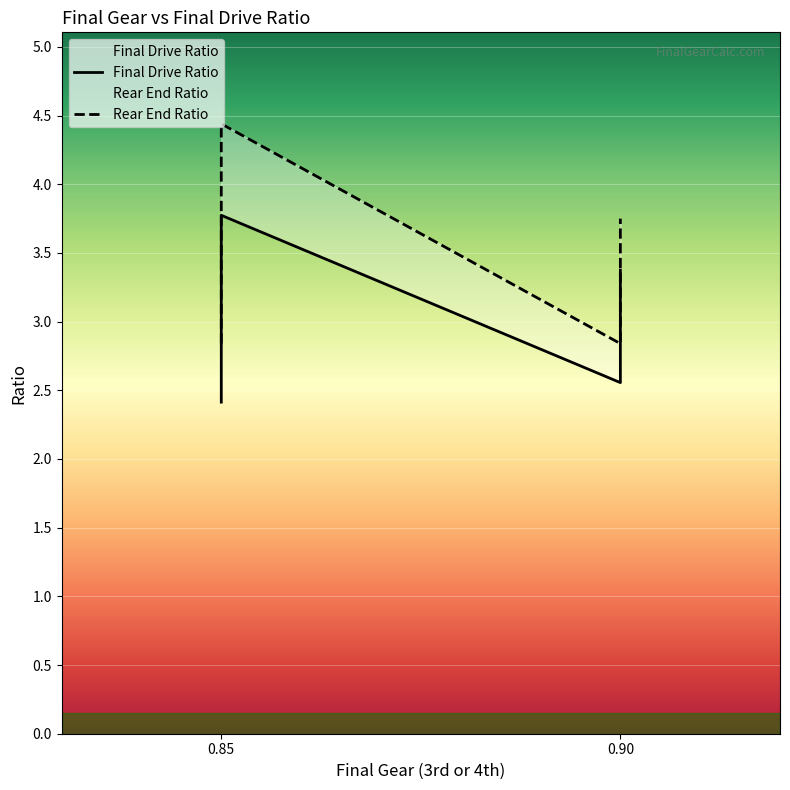

True or false: Rear End Ratio and Final Drive Ratio cross at least once.

False